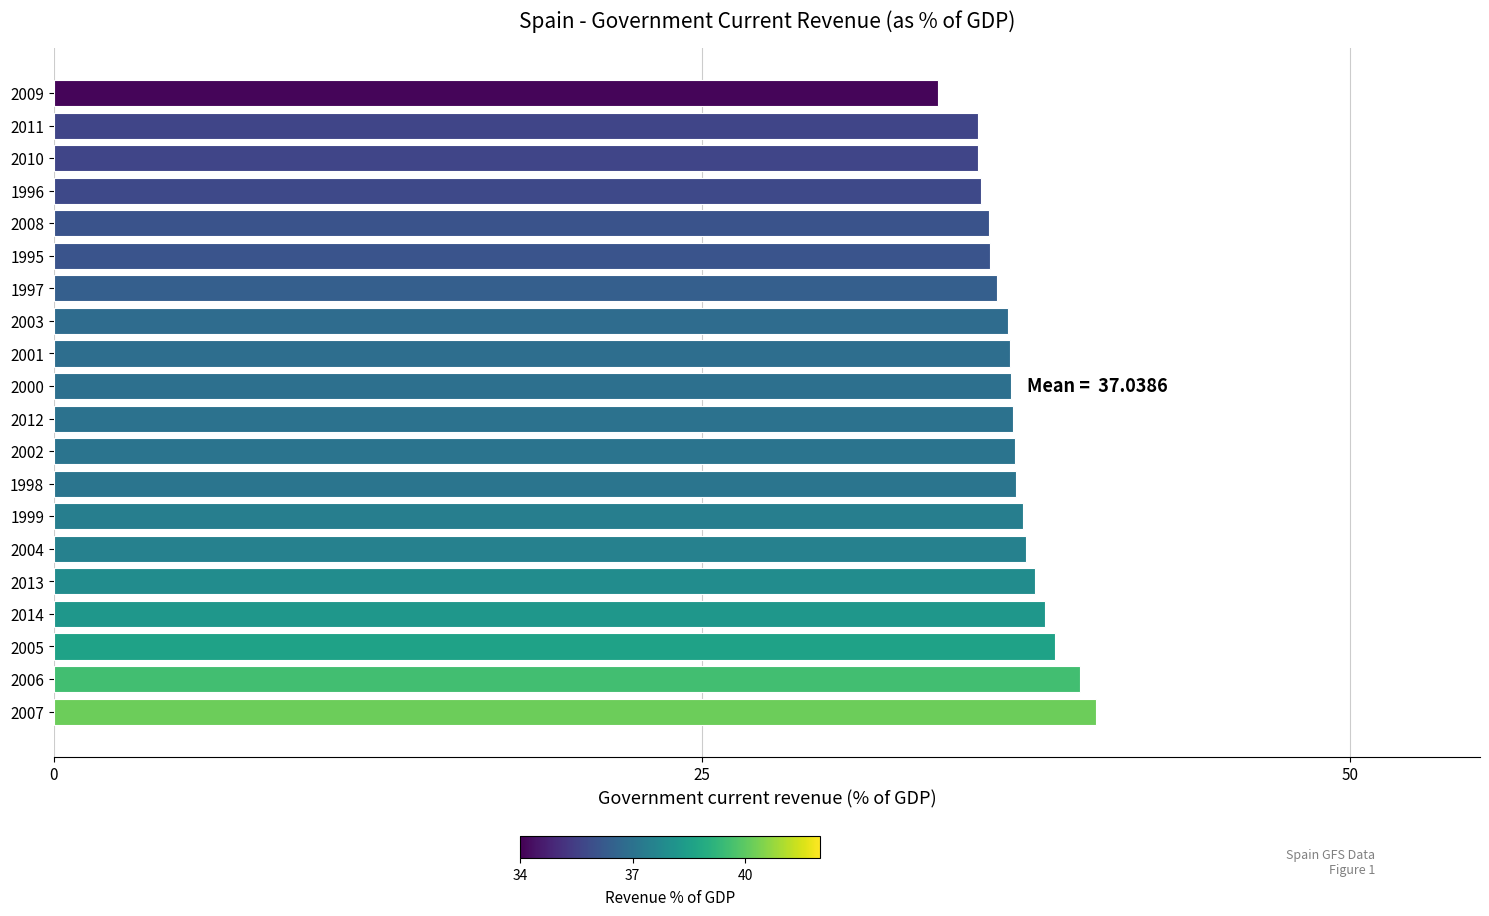

What is the minimum value shown in the chart?

34.1